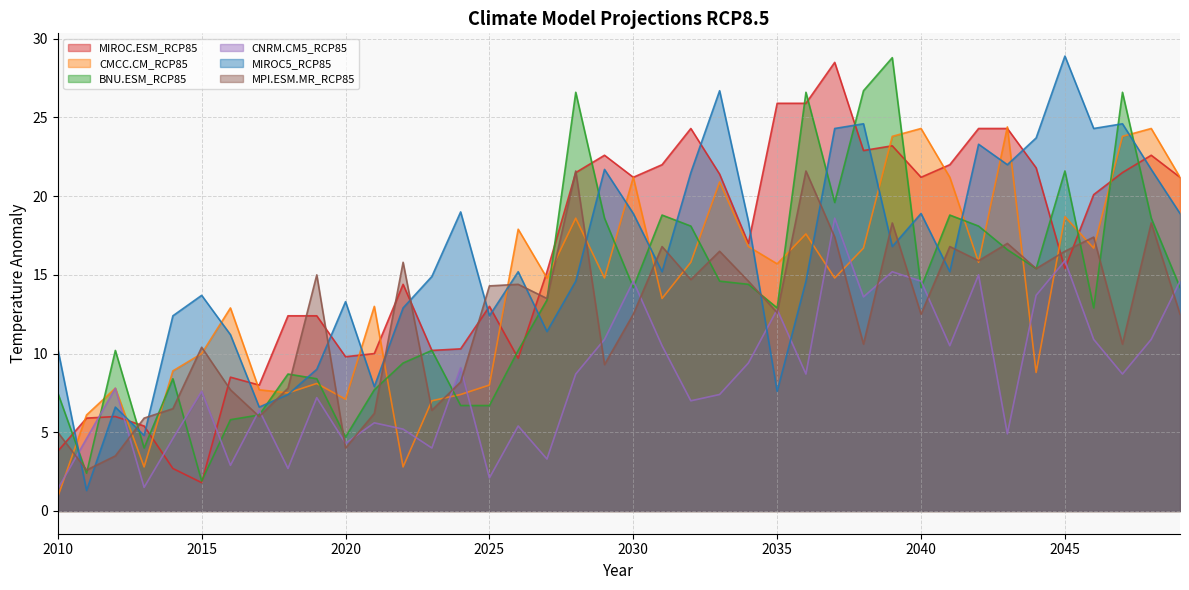

The value of MIROC.ESM_RCP85 at 2045 is 20.8. True or false?

False